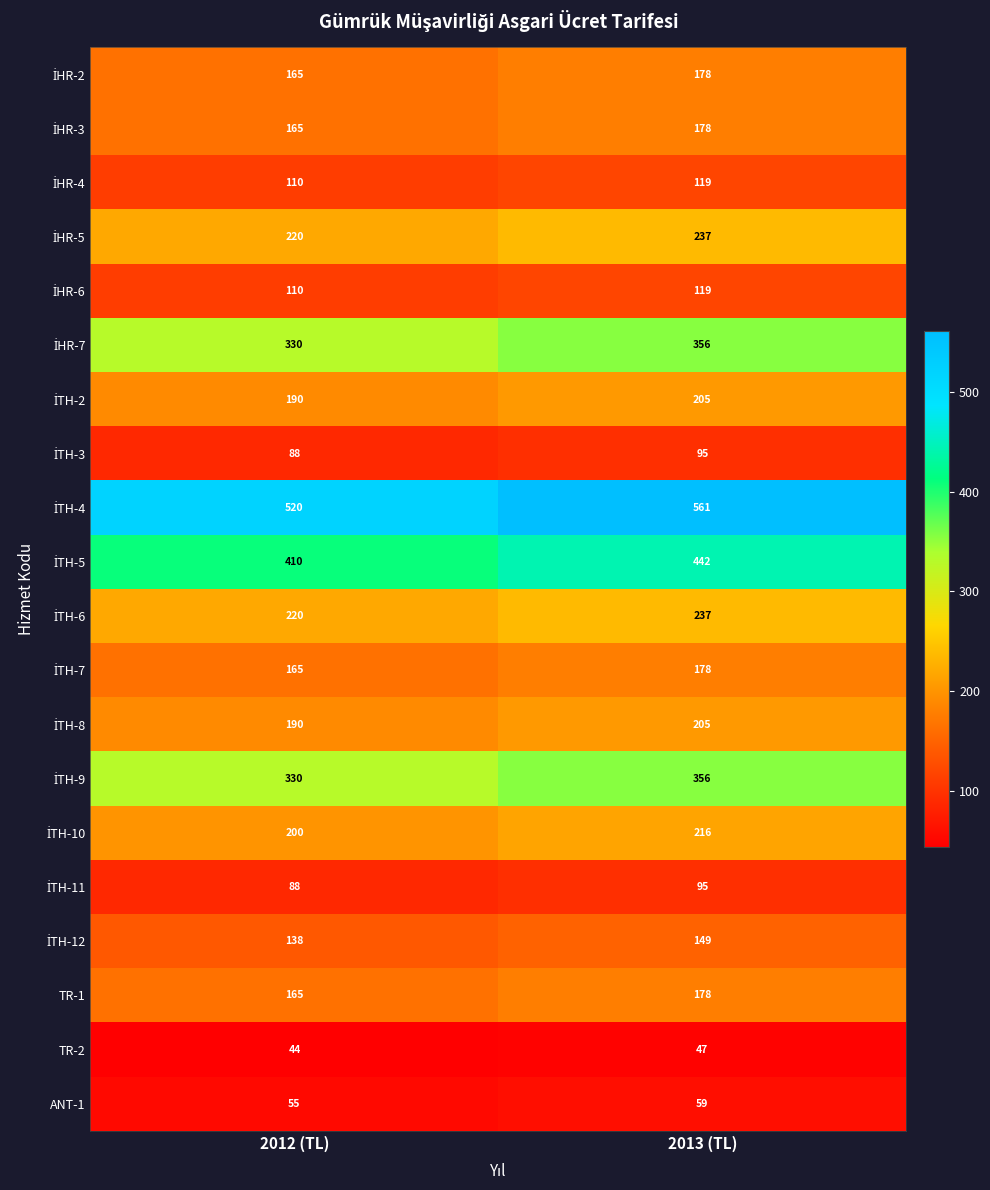

At which label is TR-1 closest to 171?

2012 (TL)